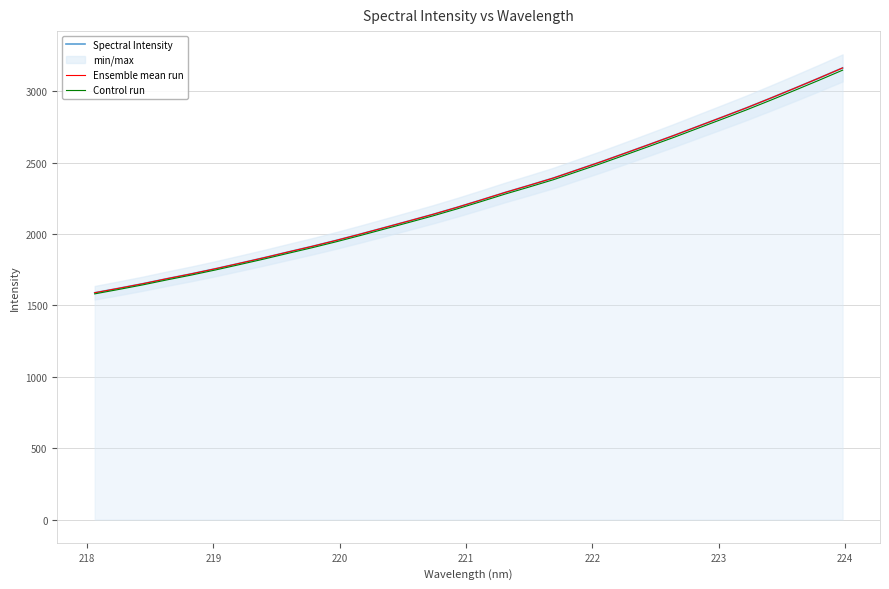

What is the label of the 26th point from the right?

223